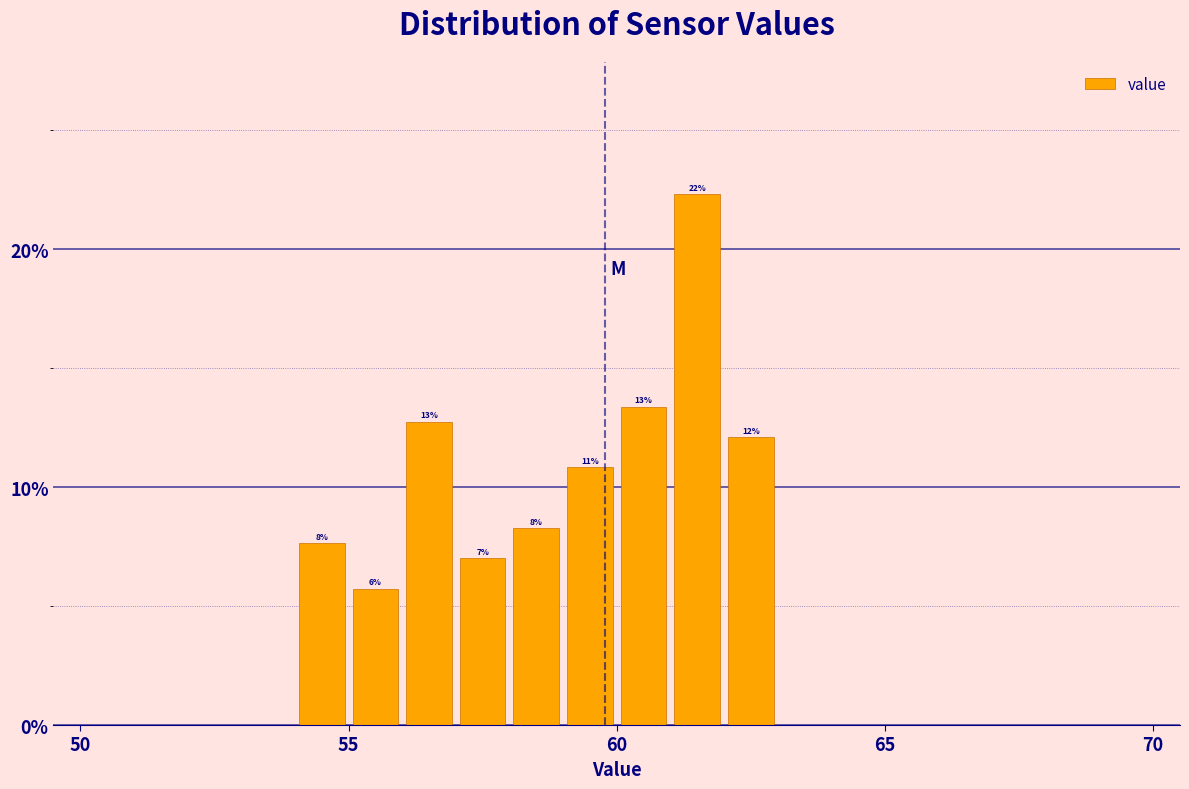

Around what value on the x-axis is the tallest bar? Give the approximate position of its centre, as read against the axis.

61.5